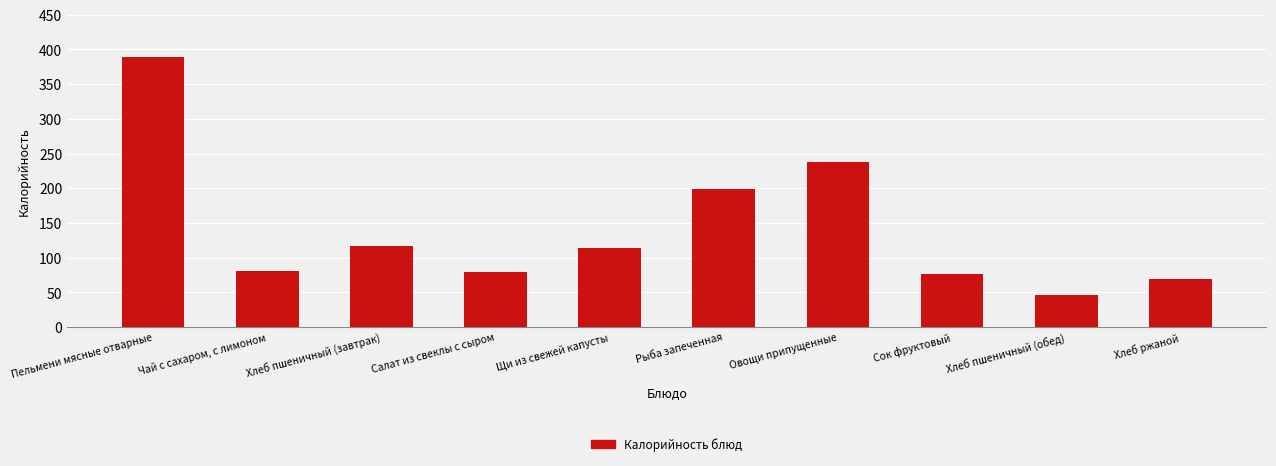

Are the bars grouped side by side (vs. stacked)?

No